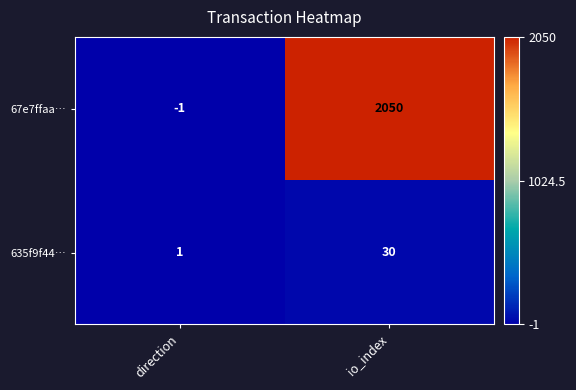

List the series in order of their peak value, lowest first.

635f9f44…, 67e7ffaa…